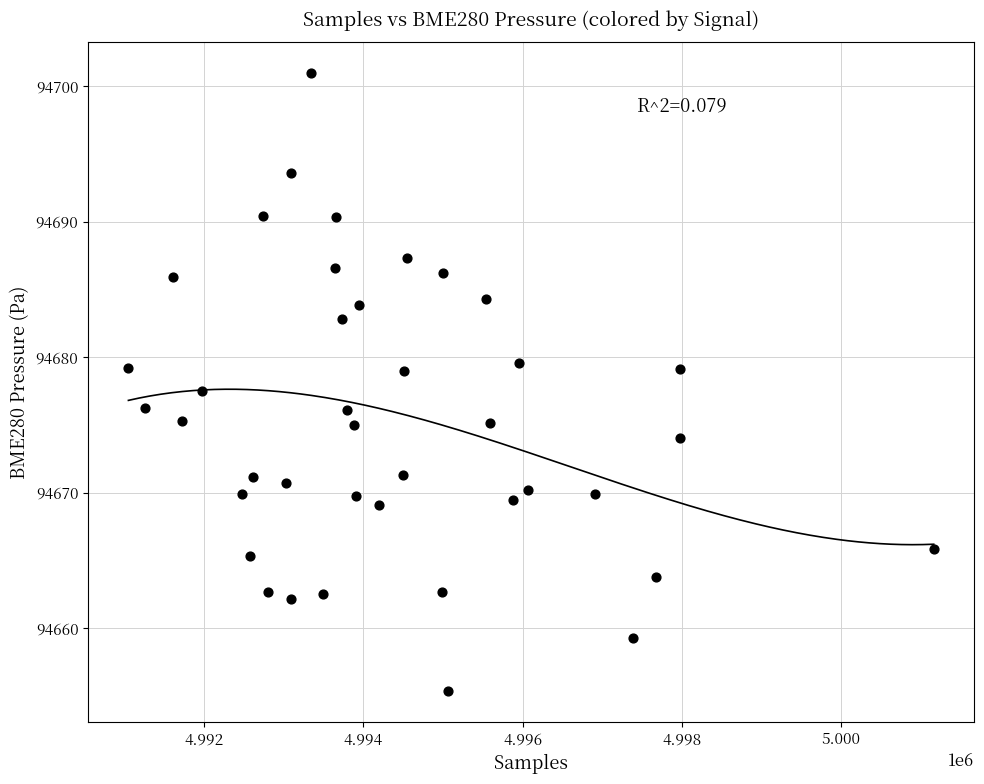

What is the range of X values (max minus min)?

10119.0